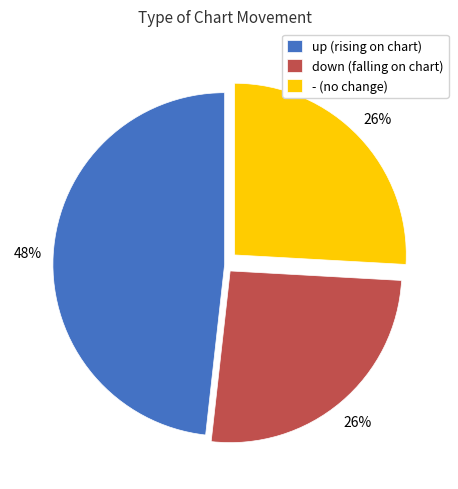

Does any single category account for the majority?

No